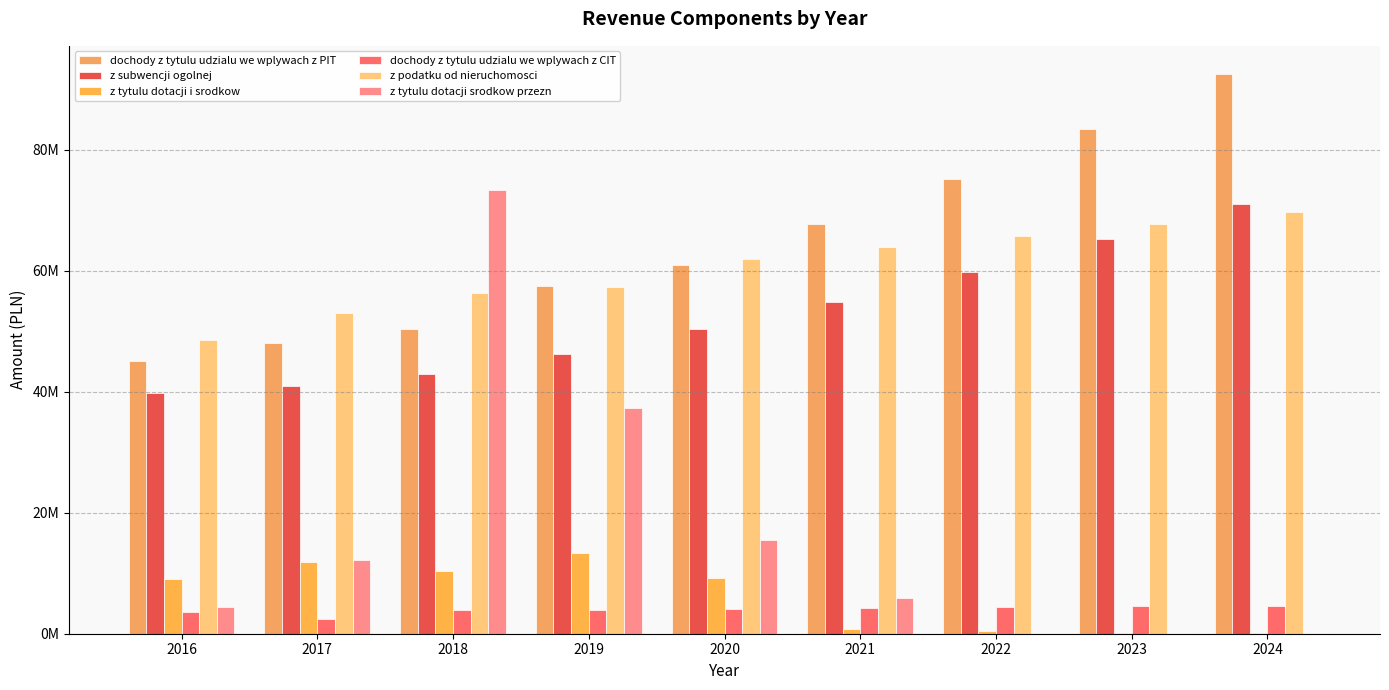

Does the chart contain stacked bars?

No